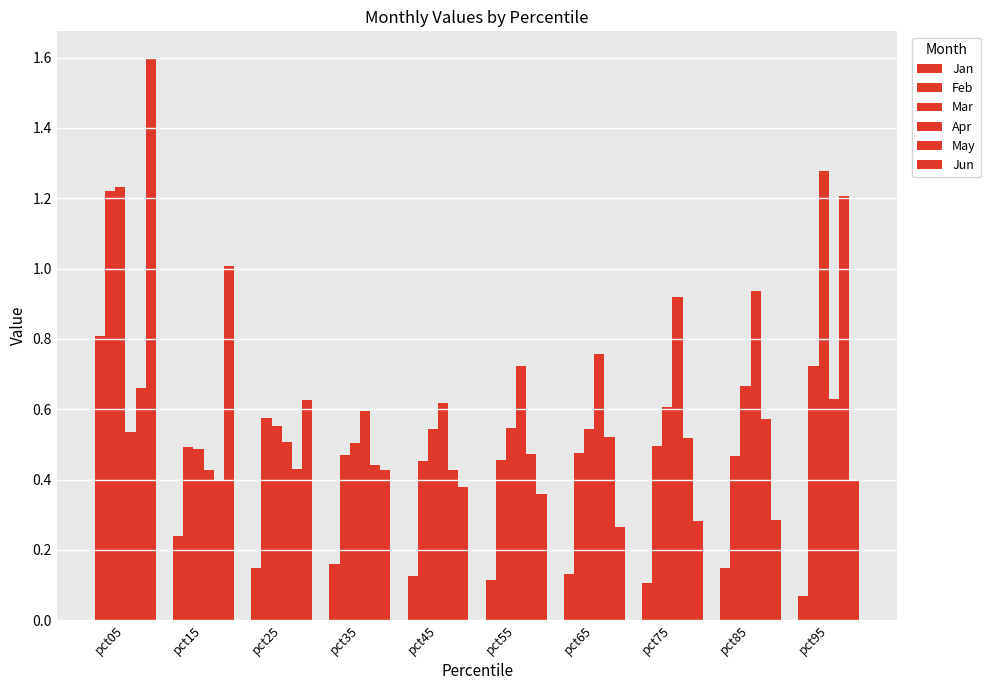

Reading right to left, list all the values displayed in this chart.

Jan: 0.1	0.1	0.1	0.1	0.1	0.1	0.2	0.1	0.2	0.8
Feb: 0.7	0.5	0.5	0.5	0.5	0.5	0.5	0.6	0.5	1.2
Mar: 1.3	0.7	0.6	0.5	0.5	0.5	0.5	0.6	0.5	1.2
Apr: 0.6	0.9	0.9	0.8	0.7	0.6	0.6	0.5	0.4	0.5
May: 1.2	0.6	0.5	0.5	0.5	0.4	0.4	0.4	0.4	0.7
Jun: 0.4	0.3	0.3	0.3	0.4	0.4	0.4	0.6	1.0	1.6